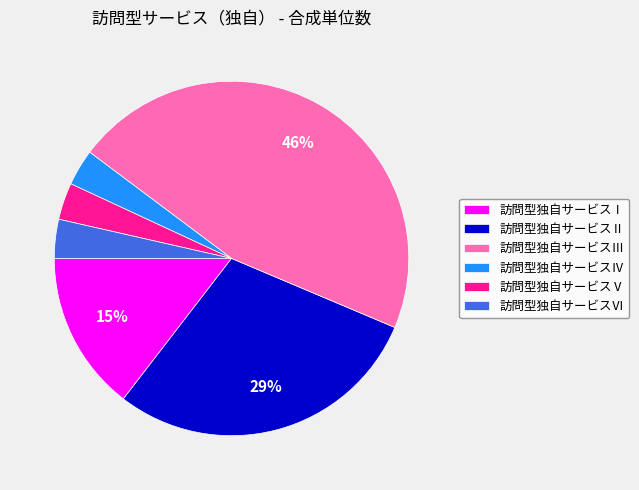

Is the sum of 訪問型独自サービスⅣ and 訪問型独自サービスⅡ greater than half?

No